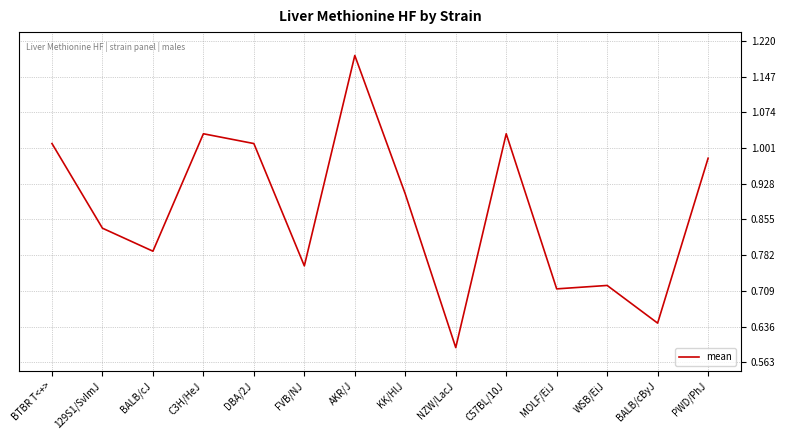

Which label corresponds to the largest value in the chart?

AKR/J